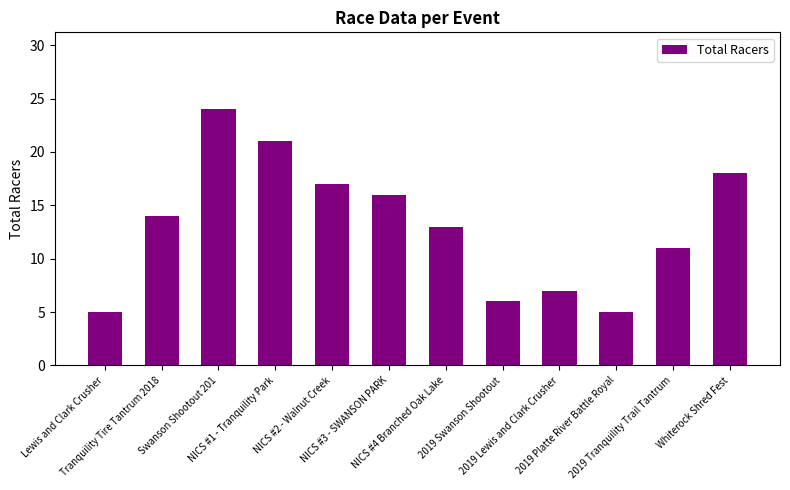

Count the number of data series in this chart.

1